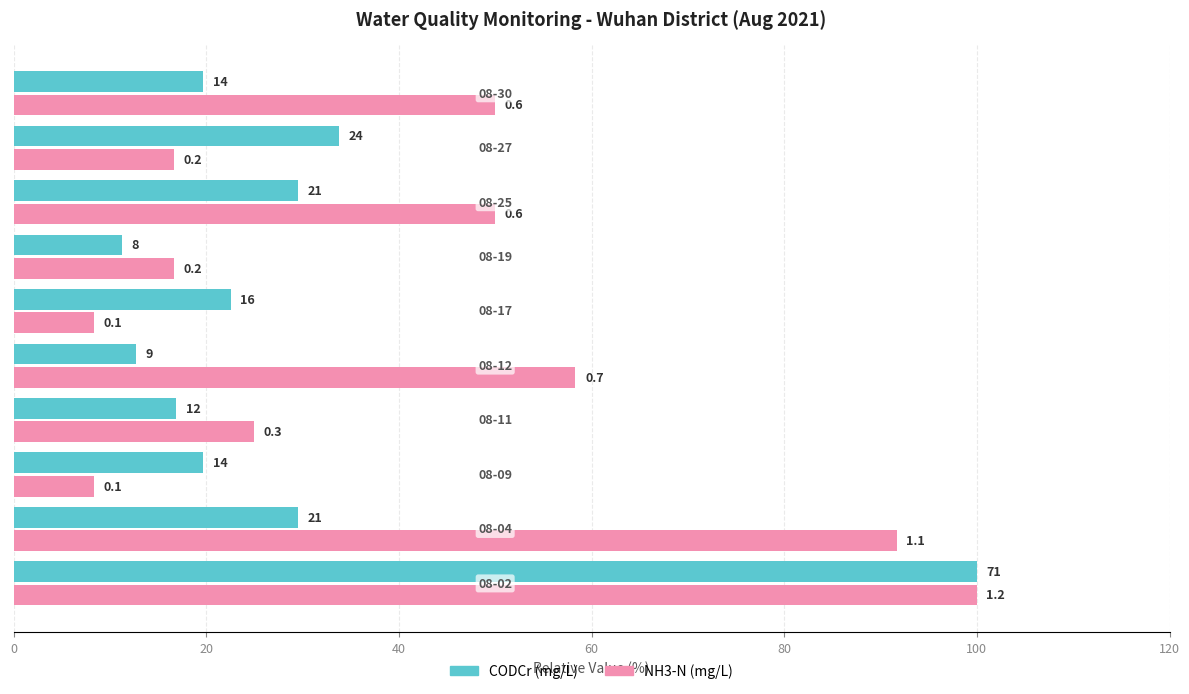

What are all the series names shown in the legend?

CODCr (mg/L), NH3-N (mg/L)